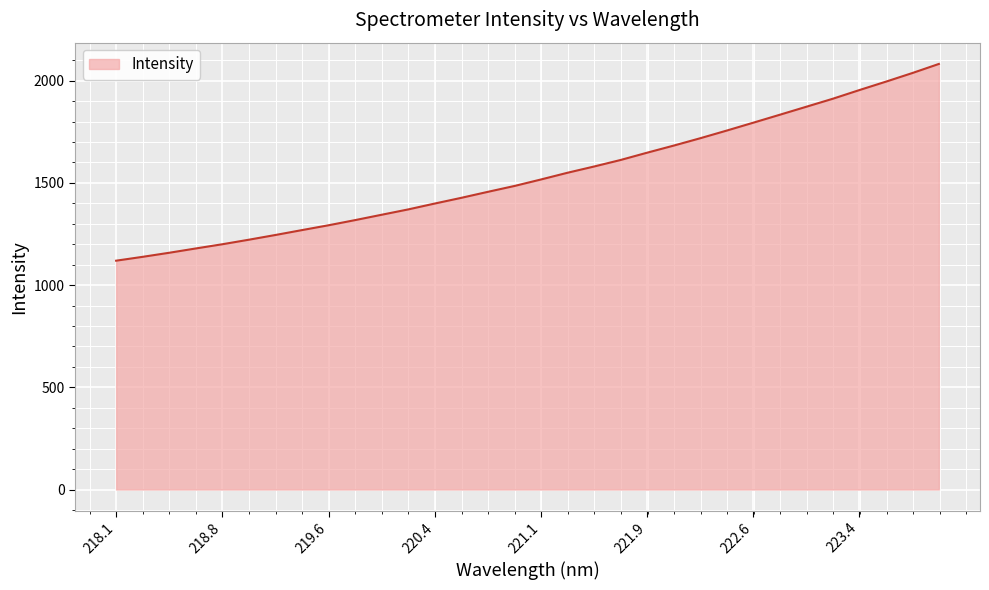

What is the minimum value shown in the chart?

1119.4